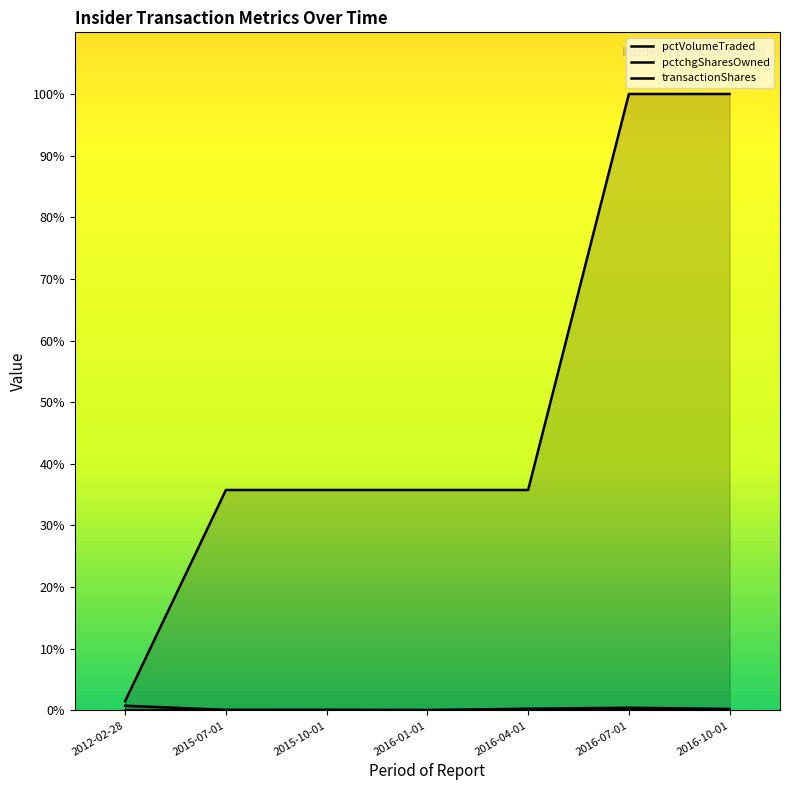

What value does the pctVolumeTraded series have at 2016-07-01?

0.4